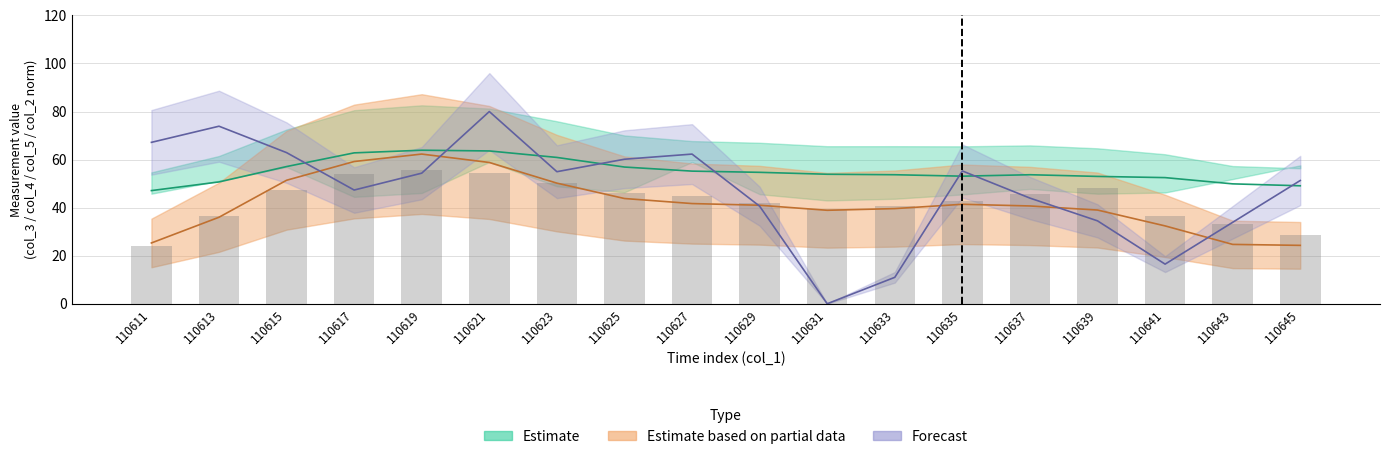

The col_6 series shows 54.0 at 110617. True or false?

True